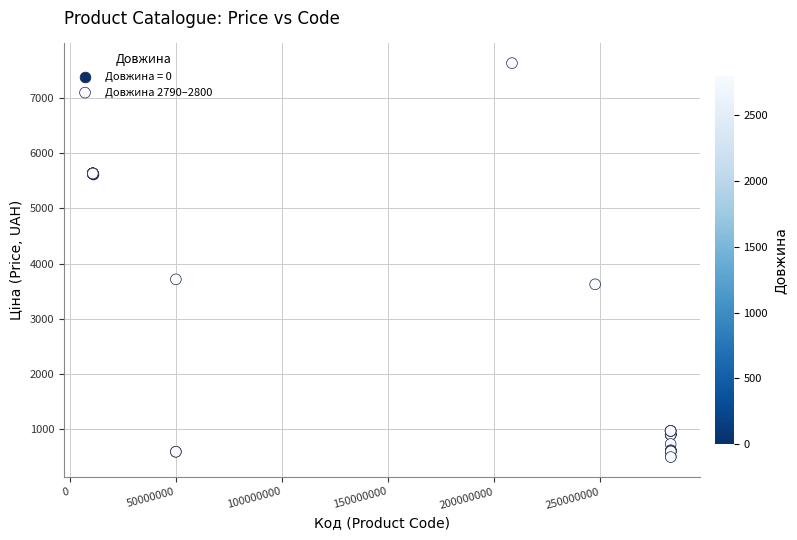

What are all the series names shown in the legend?

Довжина = 0, Довжина 2790–2800